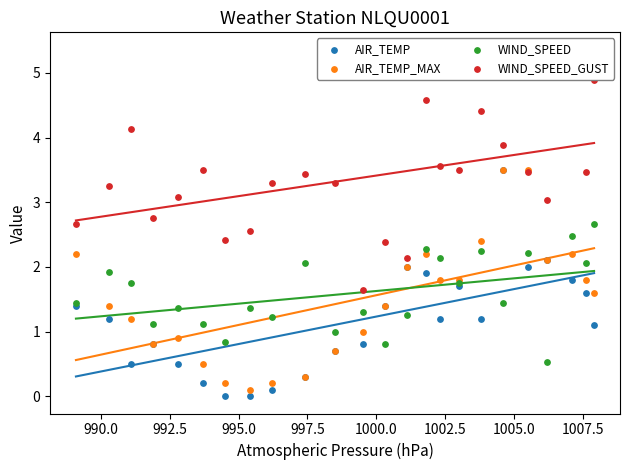

Which series has the largest Y range (max minus min)?

WIND_SPEED_GUST